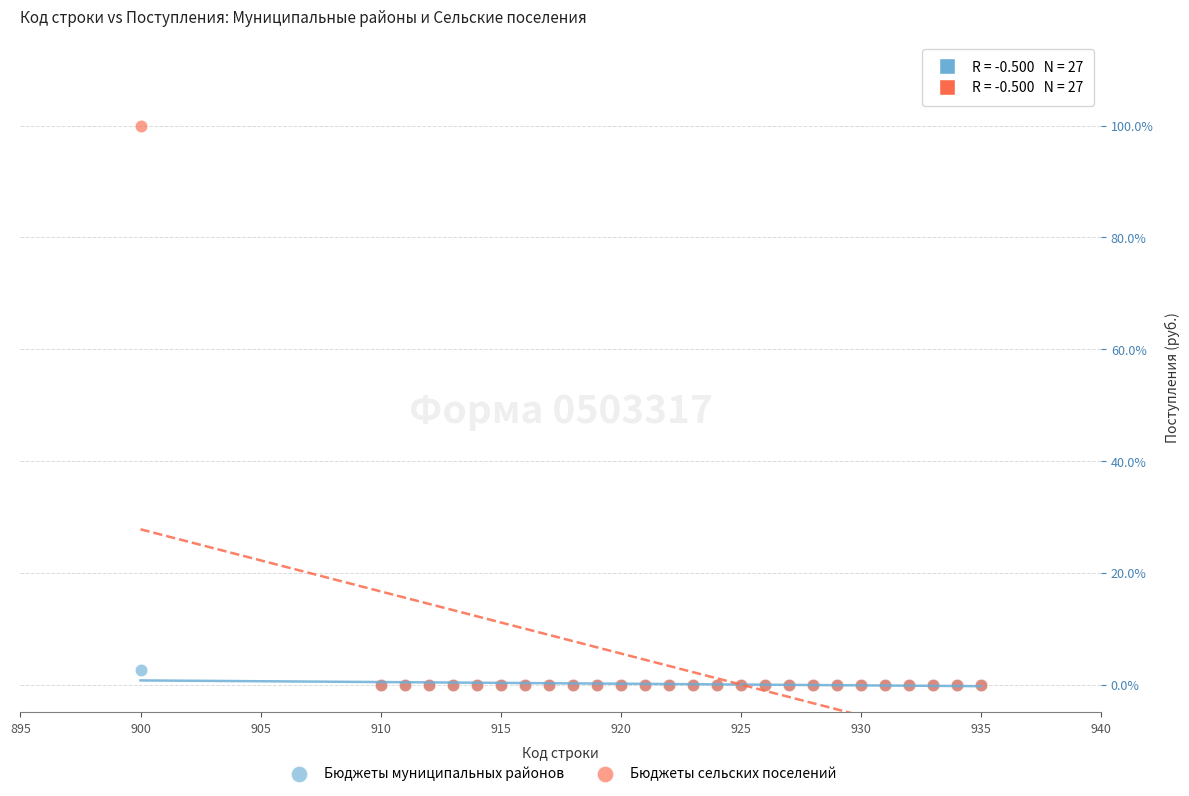

Which series has the widest spread of Y values?

Бюджеты сельских поселений